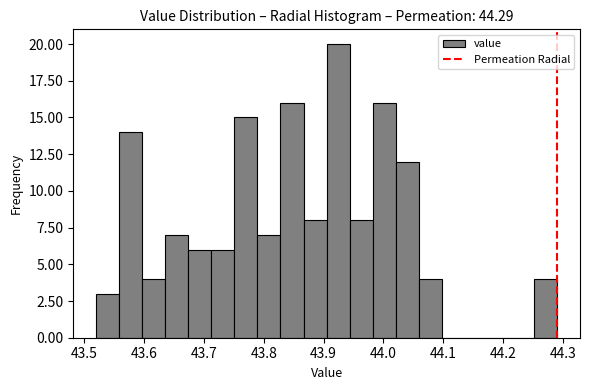

Read against the x-axis, roughly where is the centre of the tallest bar?

43.92